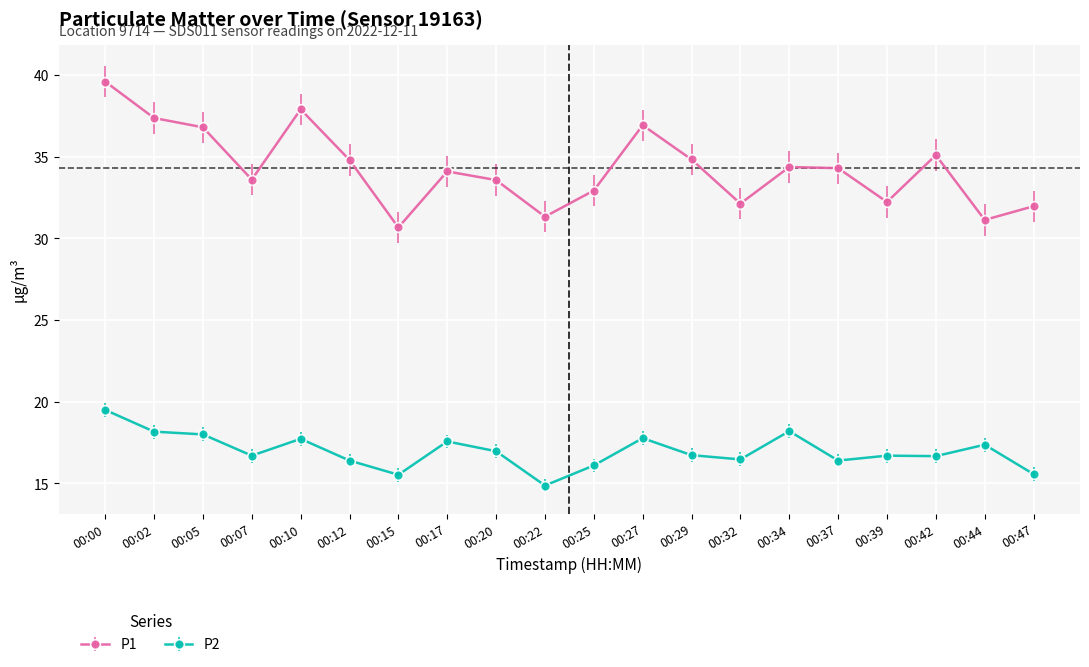

What is the approximate value of P2 at 00:02?

18.2